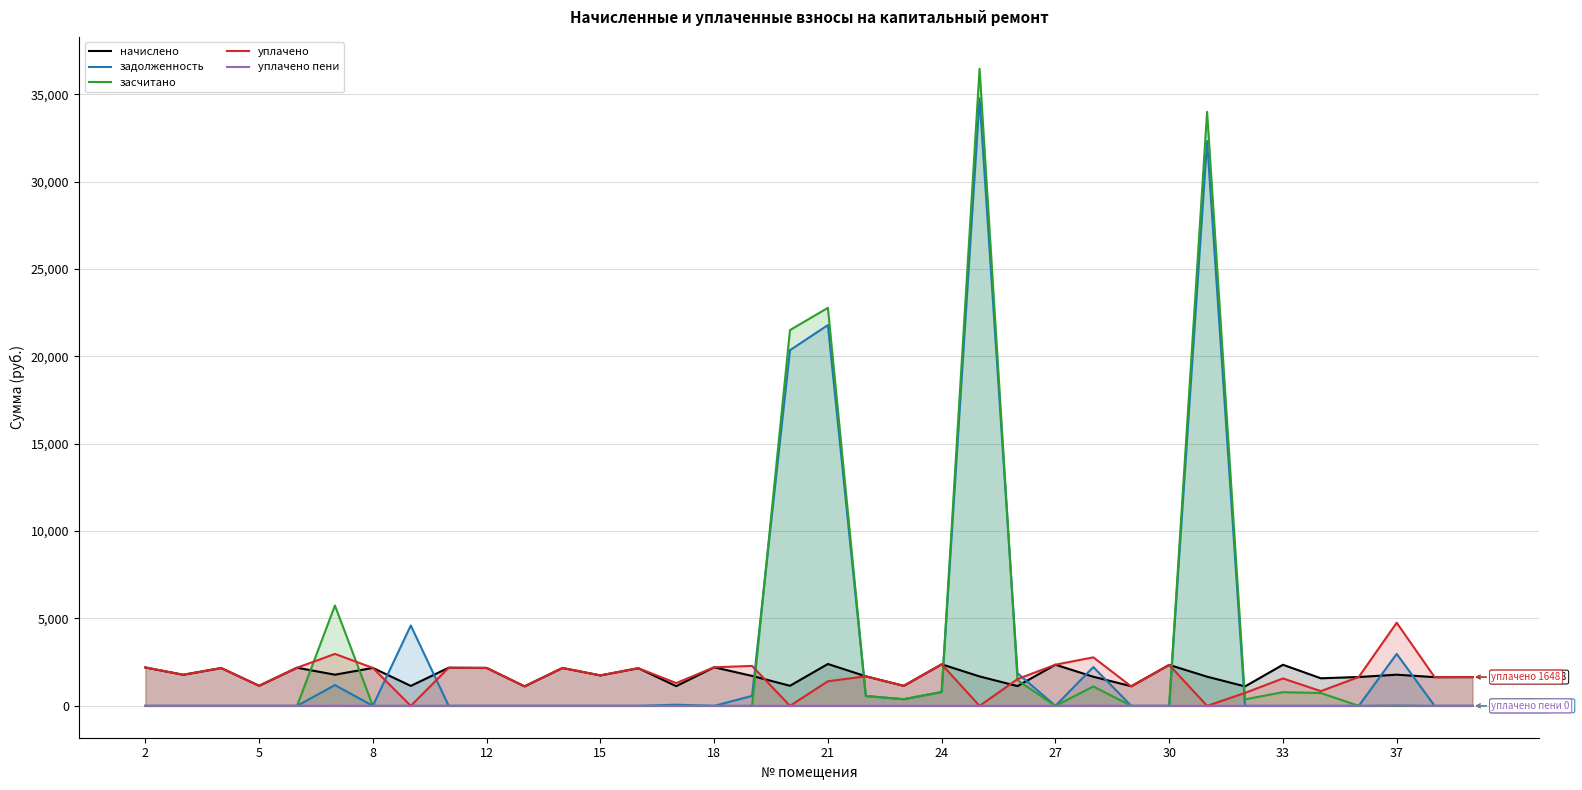

At how many categories does at least one series exceed 20872?

4